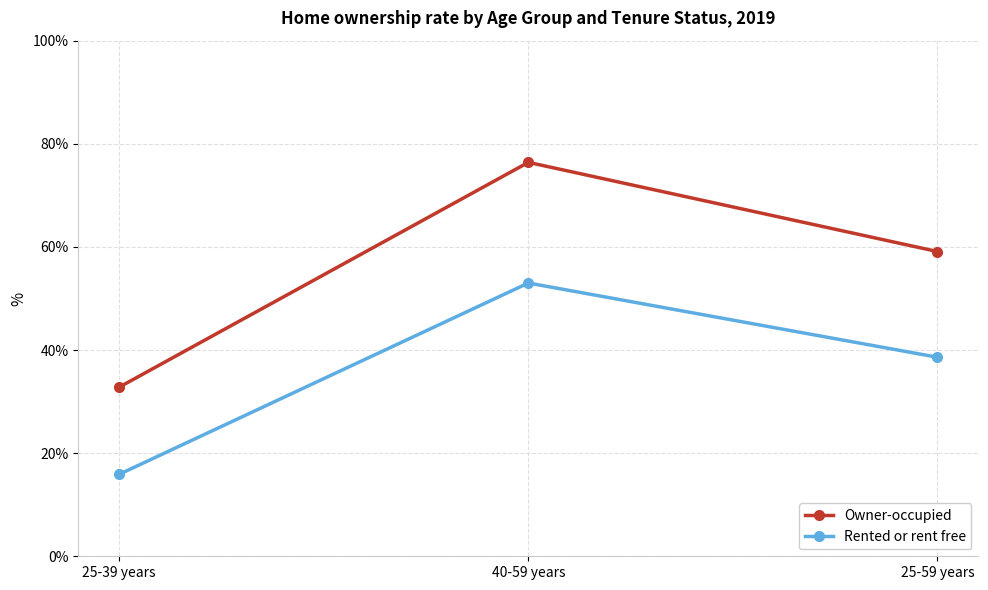

At 25-59 years, list the series in order from smallest to largest.

Rented or rent free, Owner-occupied